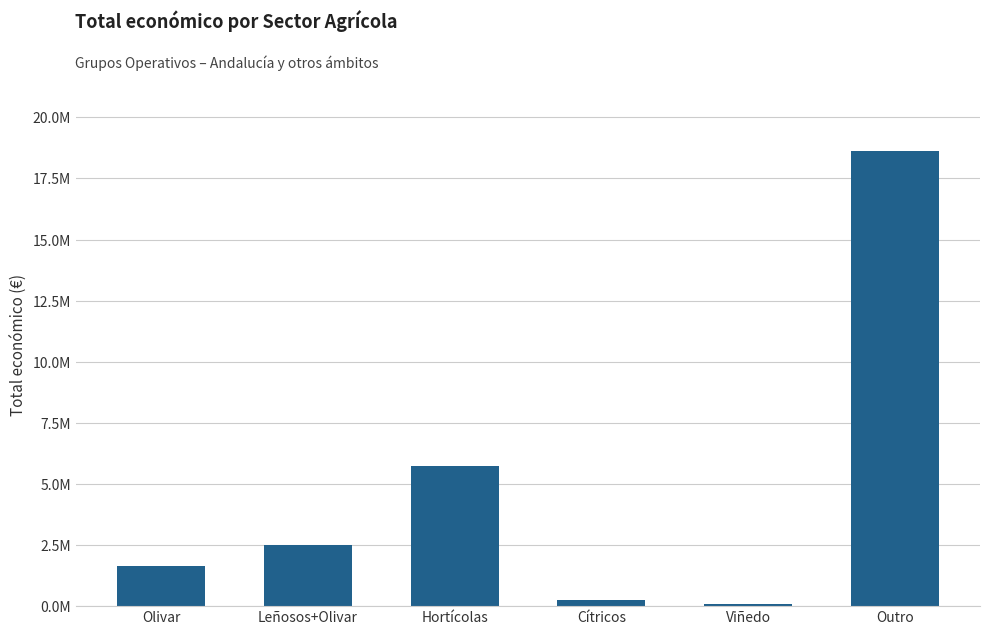

Reading left to right, list all the values displayed in this chart.

Olivar=1638105	Leñosos+Olivar=2488103	Hortícolas=5730160	Cítricos=233500	Viñedo=71512	Outro=18611592